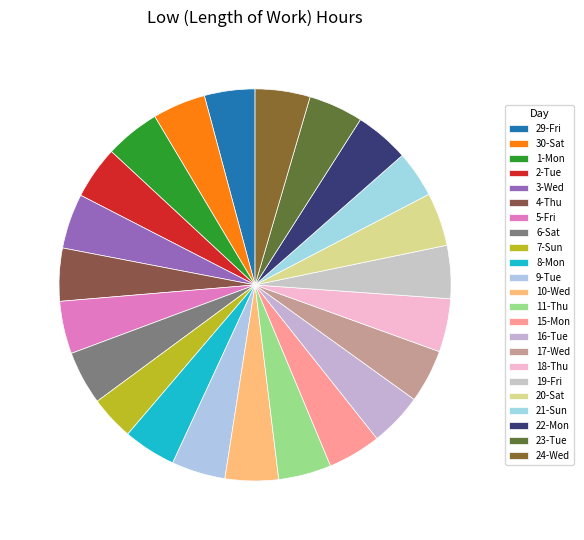

How many segments does this pie chart have?

23